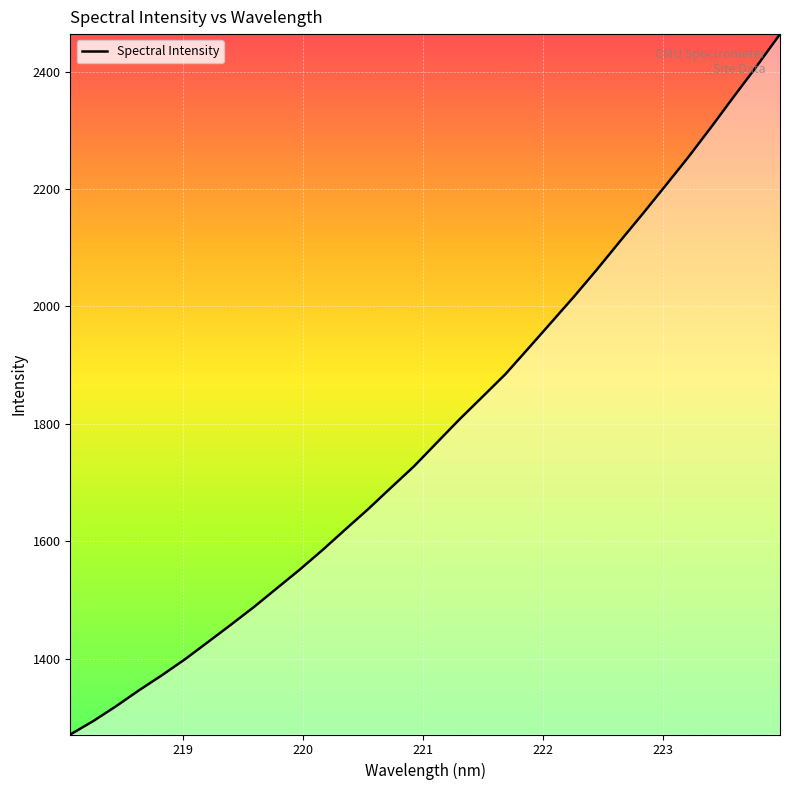

What is the smallest value displayed?

1270.5